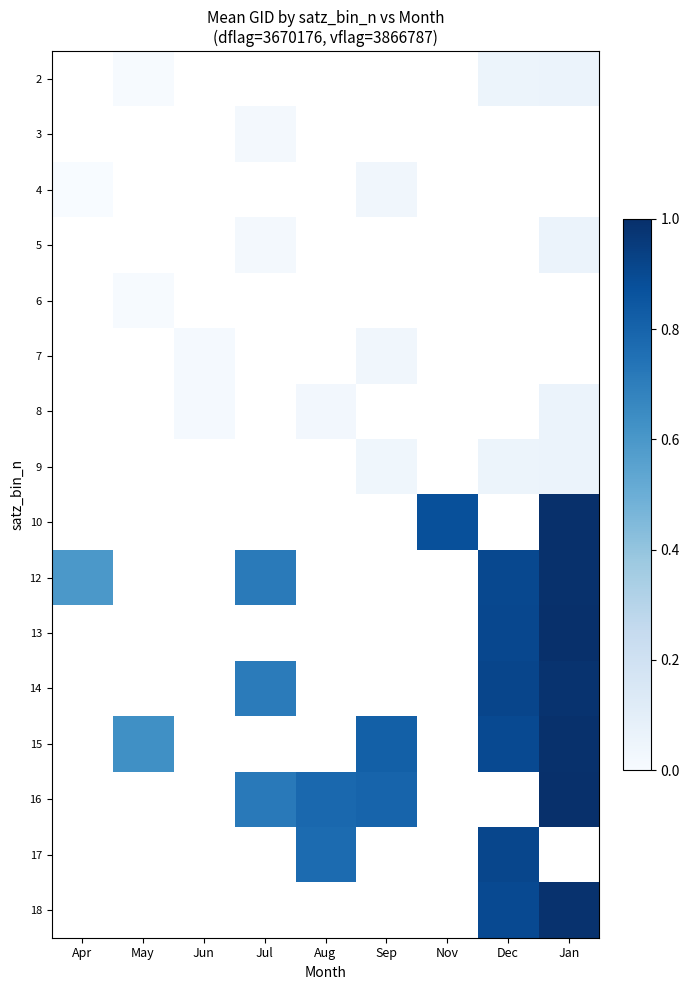

At which category does the chart reach its minimum across all series?

Apr